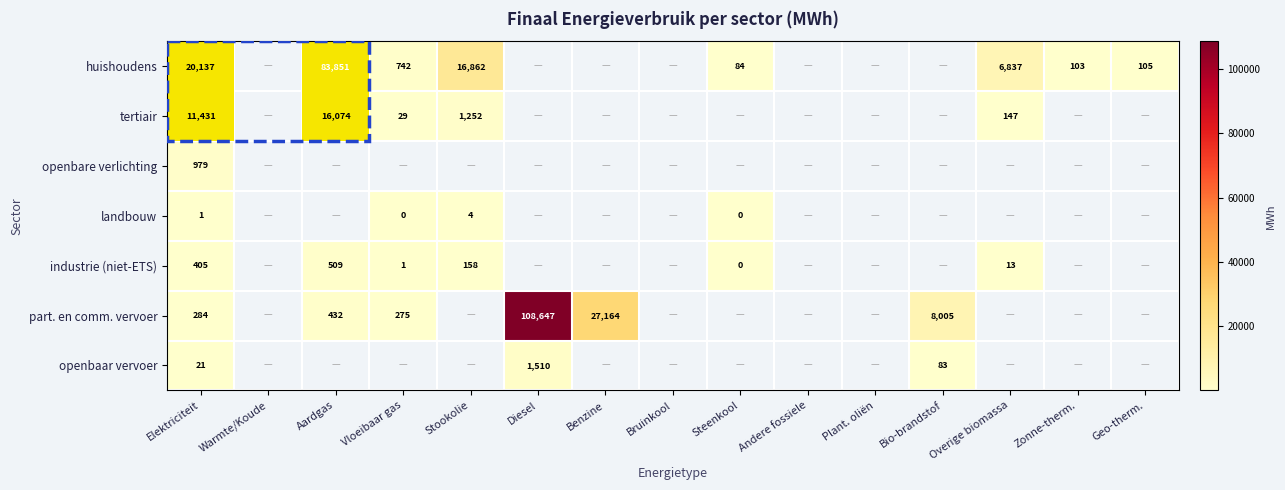

At Elektriciteit, list the series in order from largest to smallest.

huishoudens, tertiair, openbare verlichting, industrie (niet-ETS), part. en comm. vervoer, openbaar vervoer, landbouw